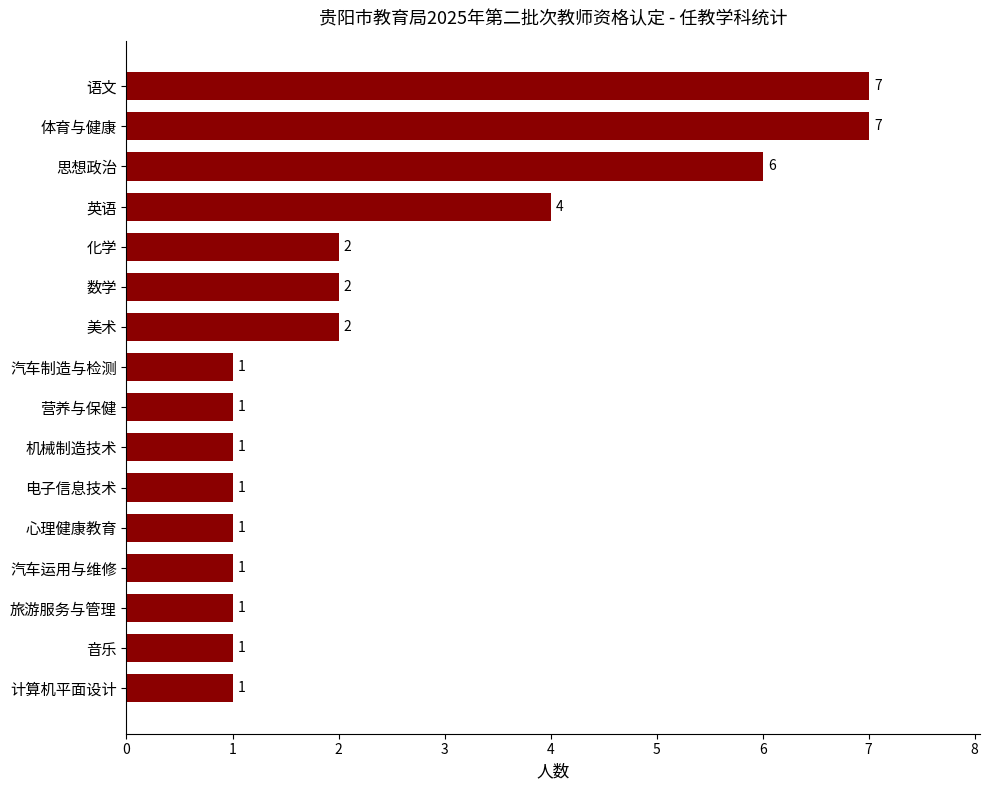

What is the greatest value displayed?

7